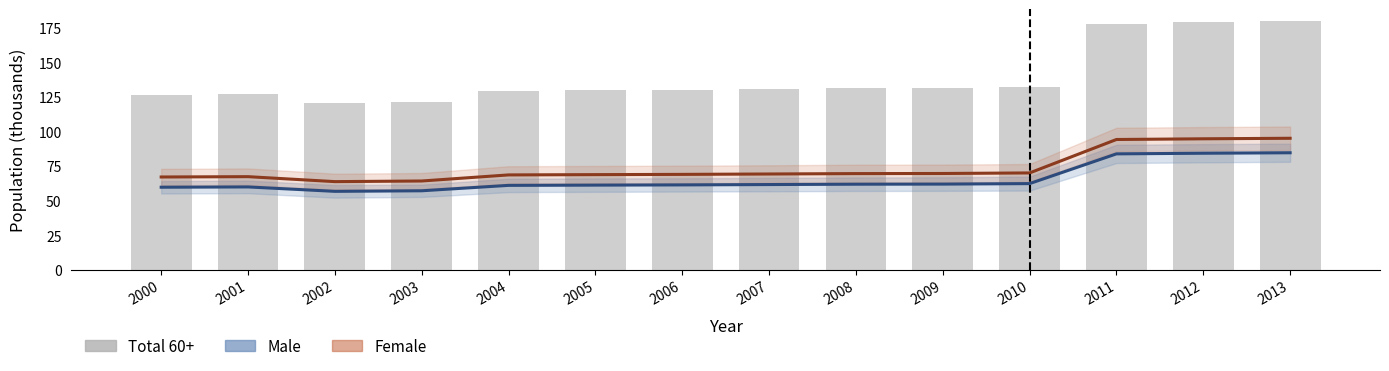

What is the value of the Female bar at the 13th from the left?

94.5